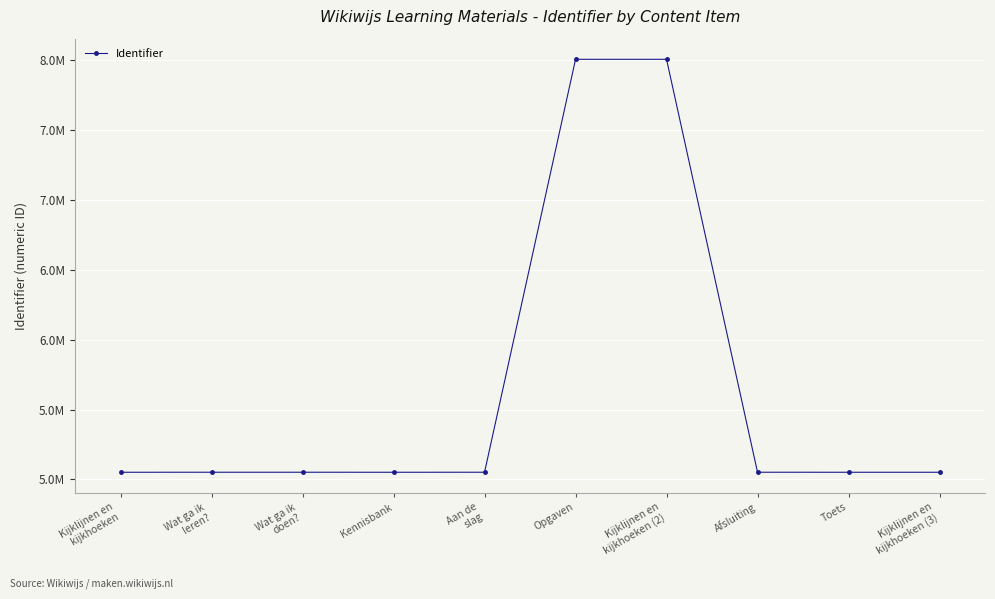

What is the change in value from Opgaven to Kijklijnen en
kijkhoeken (3)?

-2956308